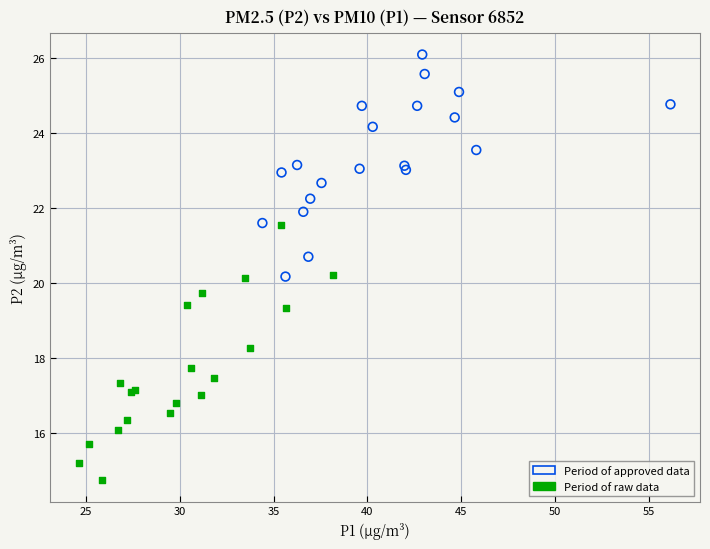

What are all the series names shown in the legend?

Period of approved data, Period of raw data